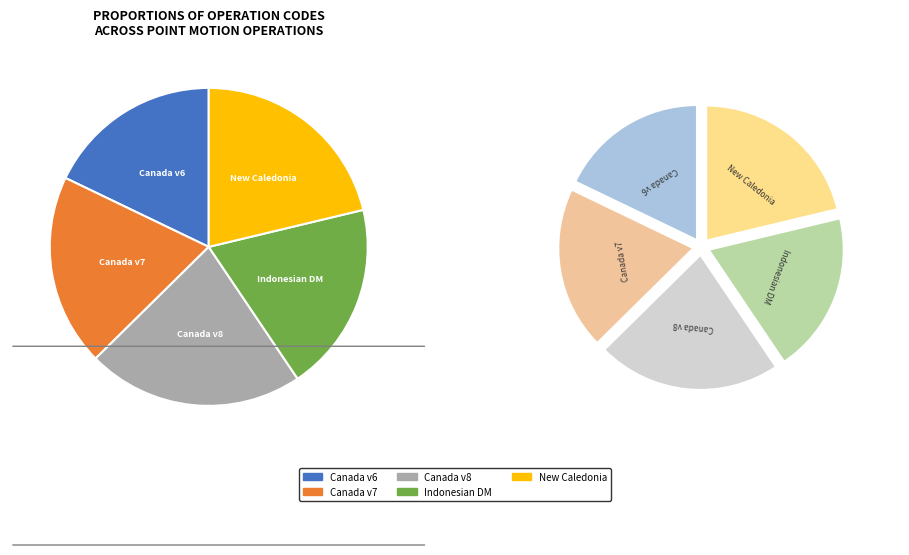

How many slices are in this pie chart?

5